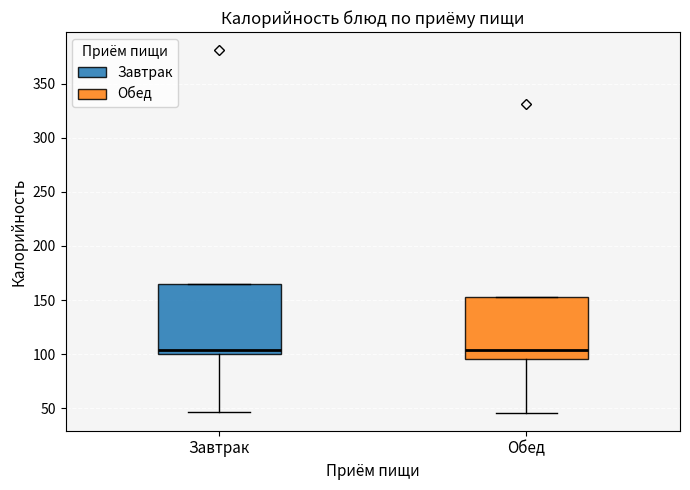

Comparing the boxes themselves (not the whiskers), which one is the tallest?

Завтрак